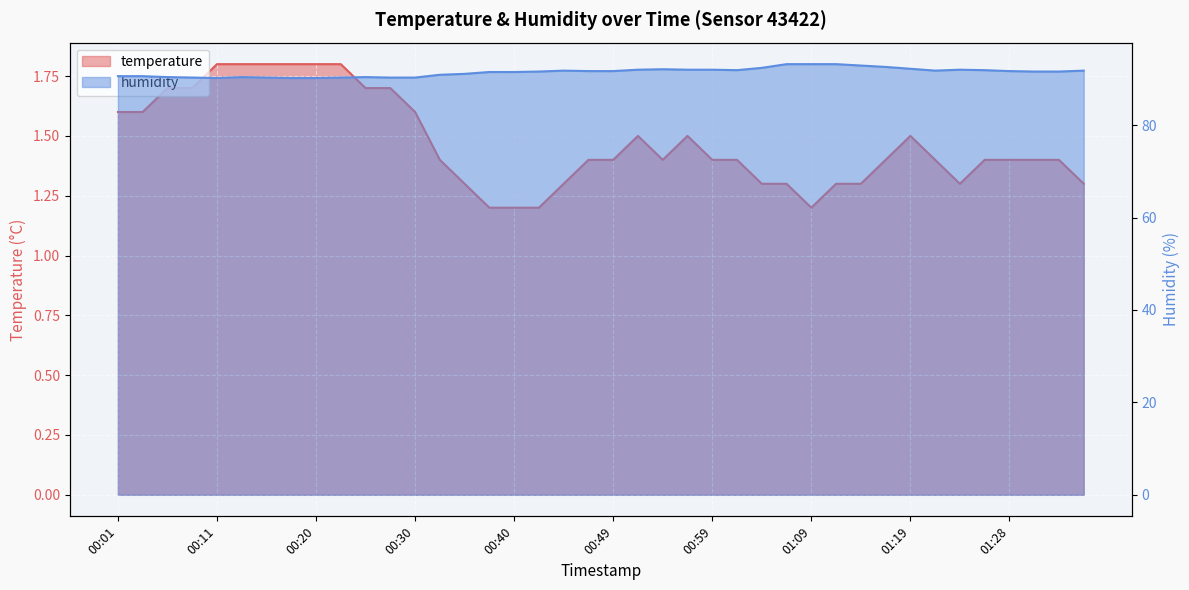

True or false: temperature has a value of 1.8 at 00:20.

True